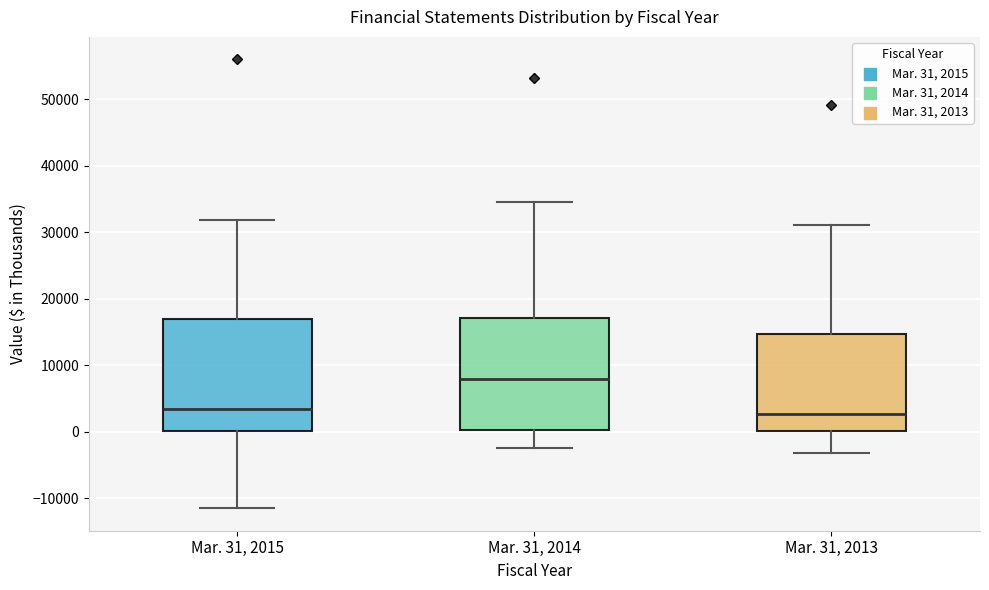

Where does the median line of the box for Mar. 31, 2015 sit on the y-axis? The values are not printed on the chart, so give them approximately, as read against the axis.

3000